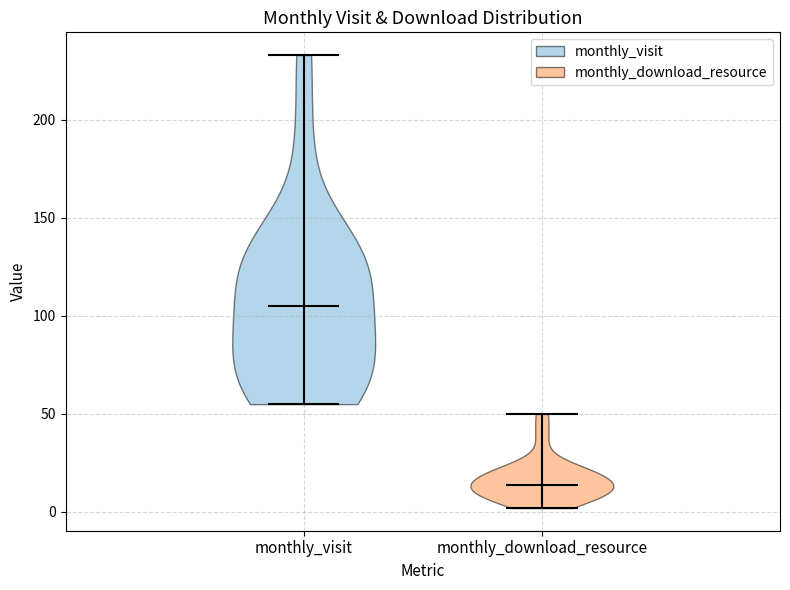

Which violin has the highest median line?

monthly_visit